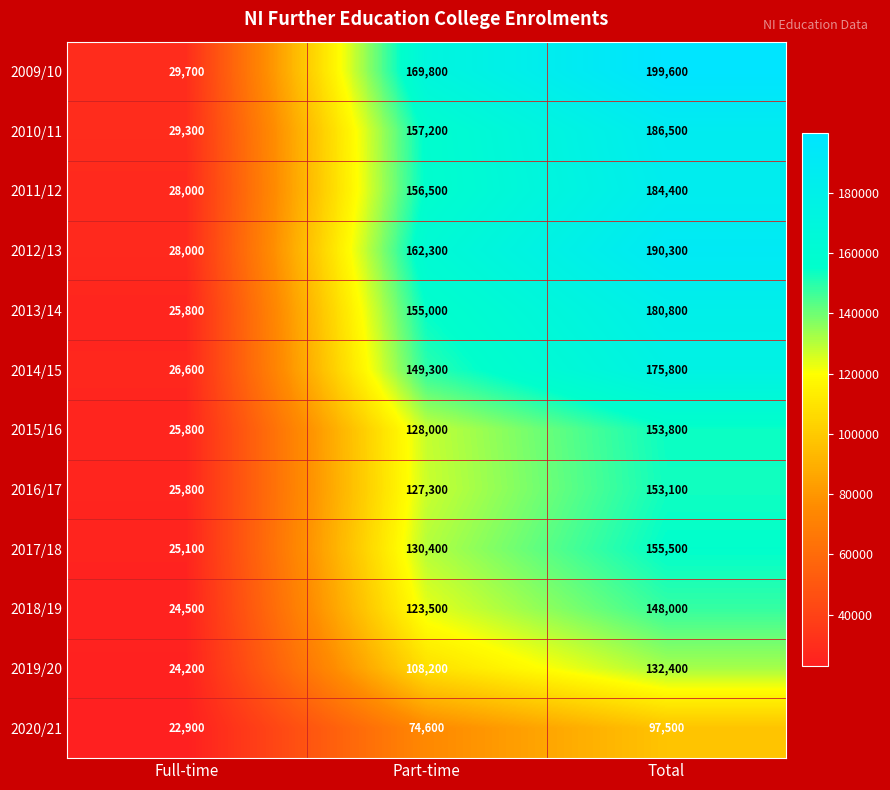

Between Part-time and Total, which series saw the biggest shift?

2009/10